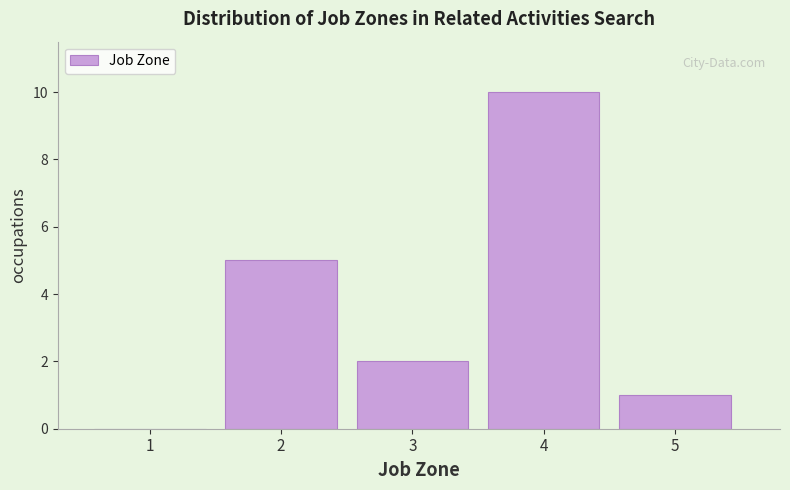

Reading right to left, list all the values displayed in this chart.

5=1	4=10	3=2	2=5	1=0